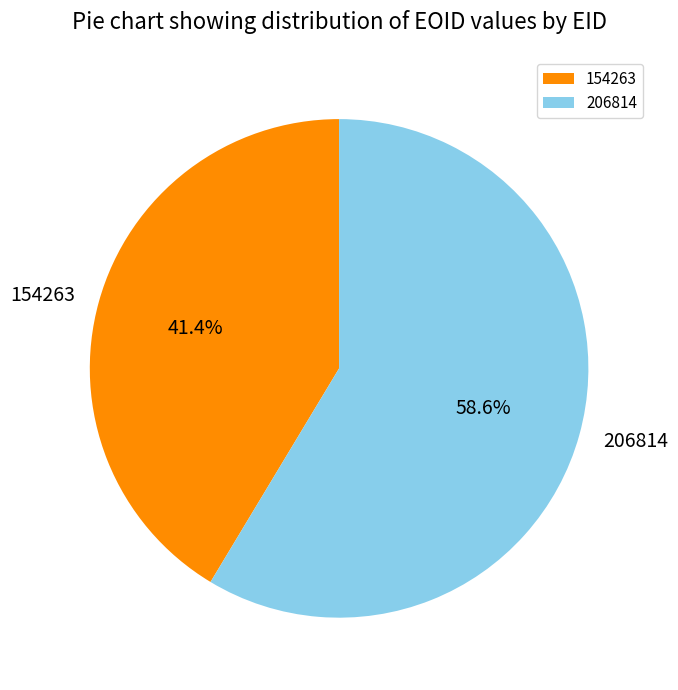

What is the largest slice in the pie chart?

206814